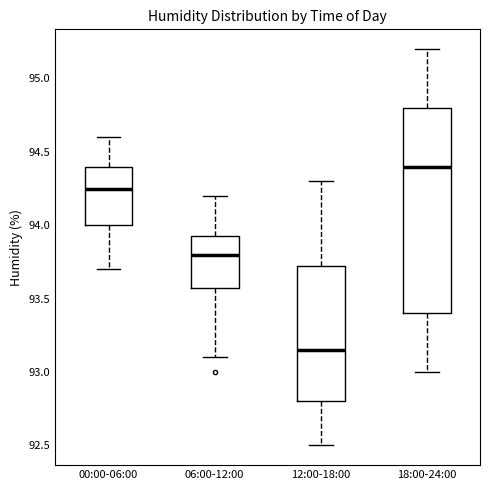

Where does the median line of the box for 18:00-24:00 sit on the y-axis? The values are not printed on the chart, so give them approximately, as read against the axis.

94.40